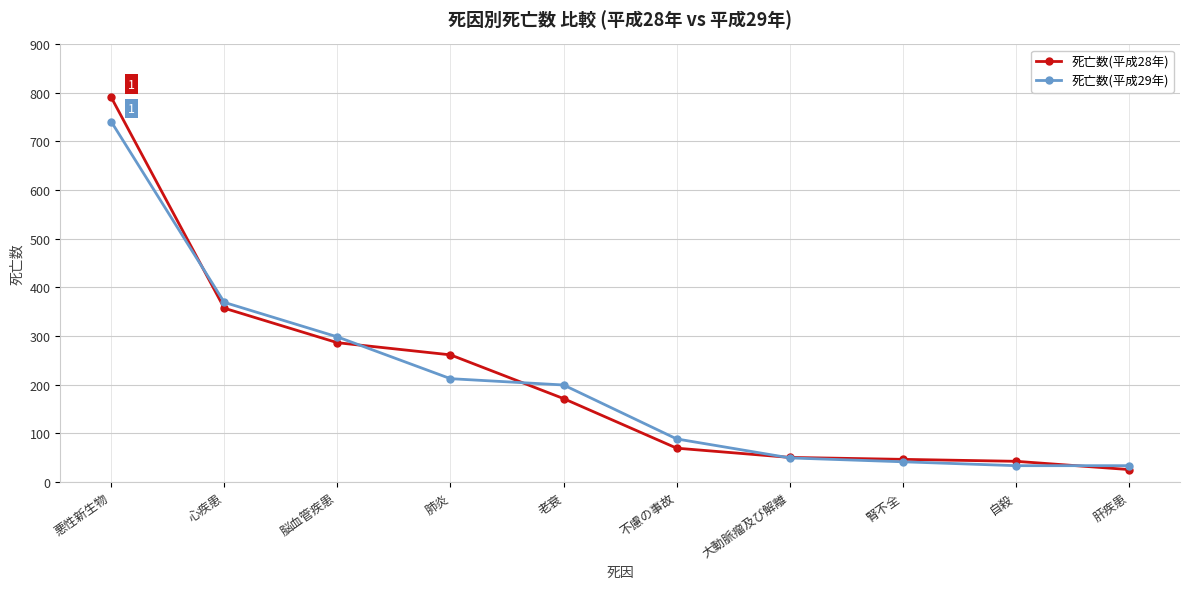

True or false: 死亡数(平成28年) has a value of 42 at 自殺.

True